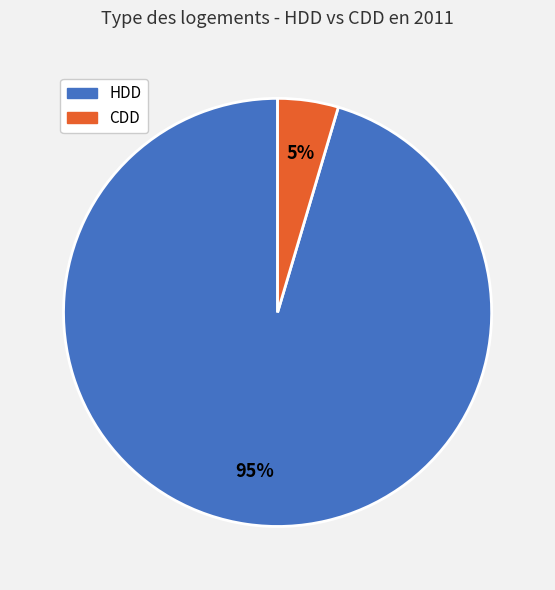

Does any single category account for the majority?

Yes